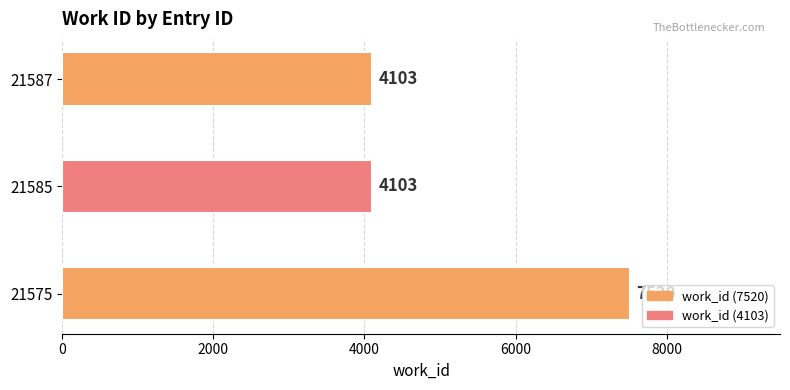

Are the bars horizontal?

Yes